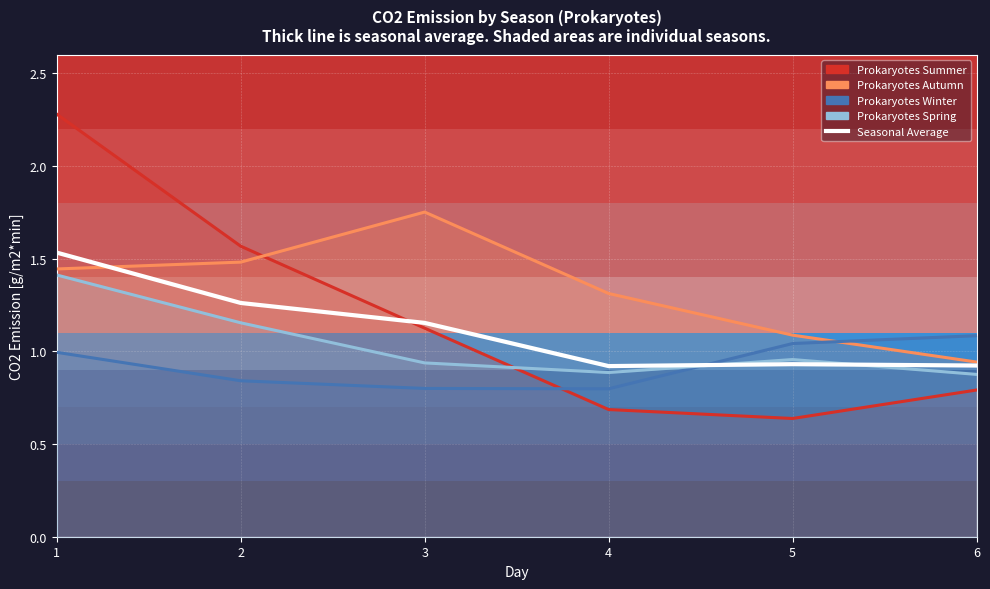

How many lines are shown in the chart?

1